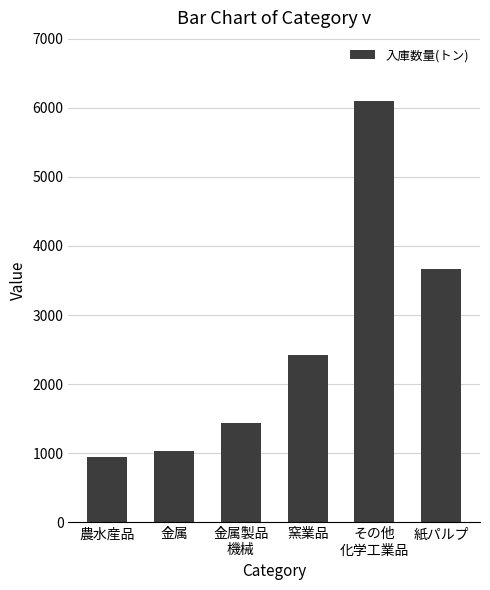

What is the difference between the values at 農水産品 and その他
化学工業品?

5146